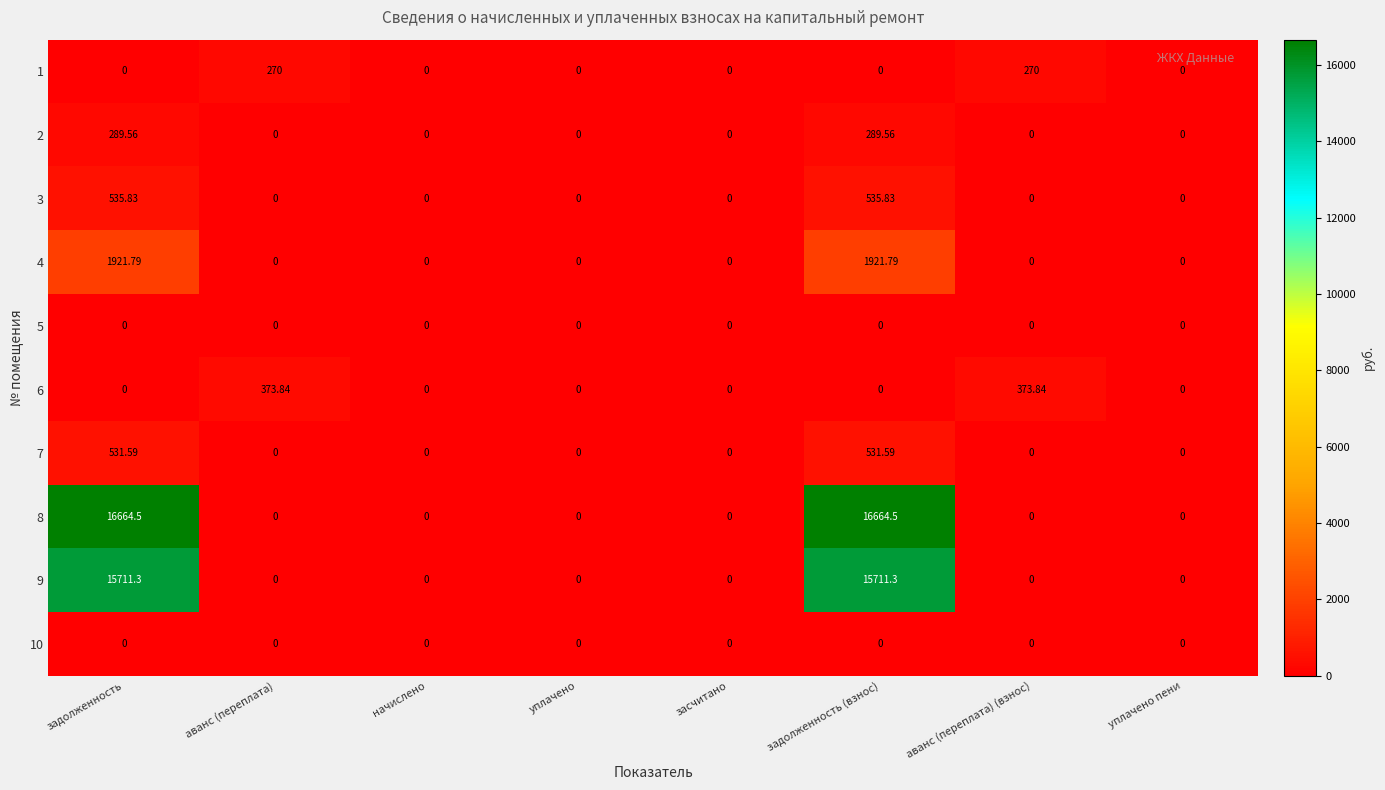

At how many categories does at least one series exceed 502?

2